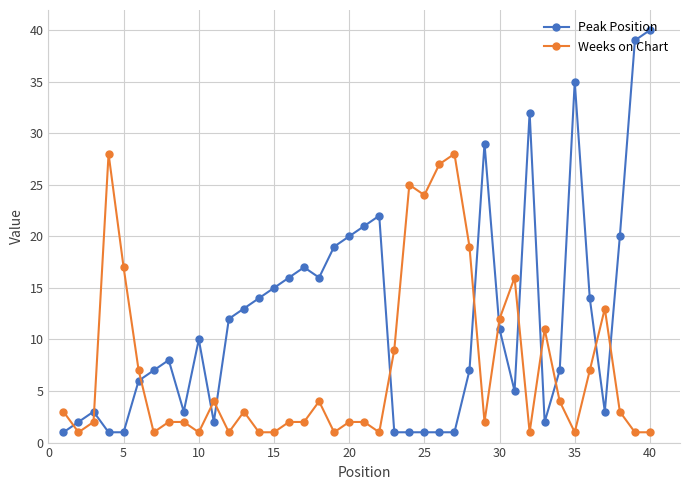

List the series in order of their peak value, highest first.

Peak Position, Weeks on Chart